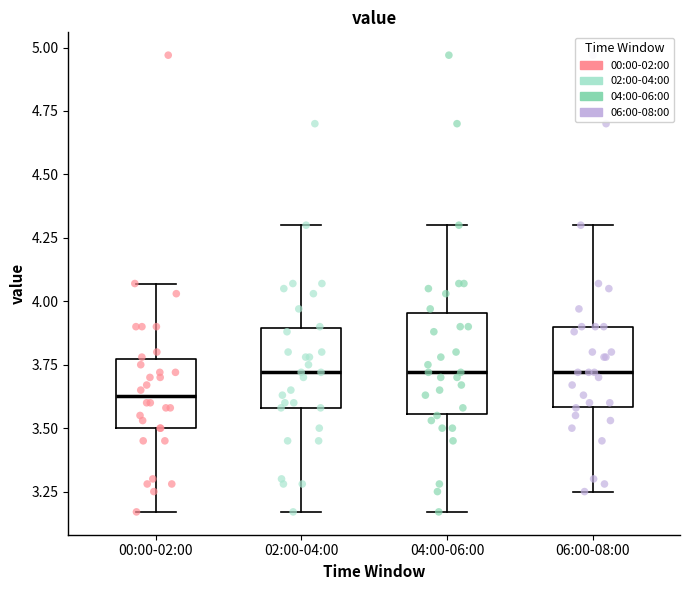

Reading left to right, read every box against the y-axis: the position of its median line, the range the box covers, and the ends of its whiskers. The values are not printed on the chart, so give them approximately, as read against the axis.

00:00-02:00: median 3.65, box 3.50 to 3.75, whiskers 3.15 to 4.05
02:00-04:00: median 3.70, box 3.60 to 3.90, whiskers 3.15 to 4.30
04:00-06:00: median 3.70, box 3.55 to 3.95, whiskers 3.15 to 4.30
06:00-08:00: median 3.70, box 3.60 to 3.90, whiskers 3.25 to 4.30